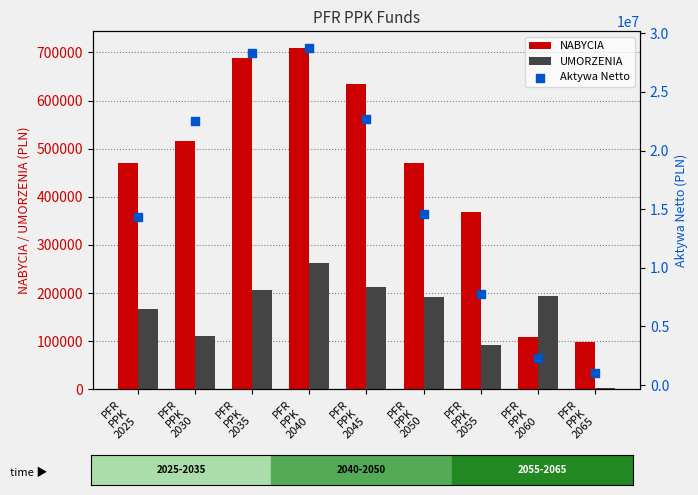

Is the value of UMORZENIA at PFR
PPK
2045 greater than the value of Aktywa Netto at PFR
PPK
2060?

No